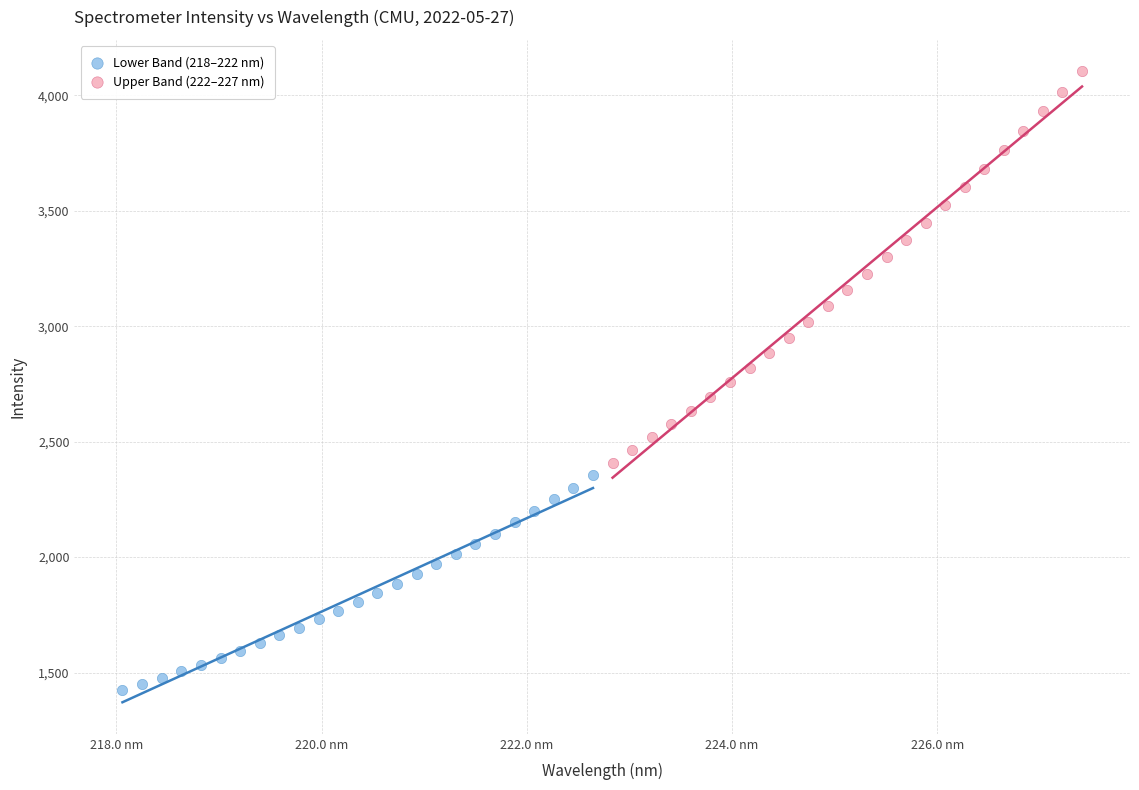

Which series reaches the maximum Y coordinate?

Upper Band (222–227 nm)